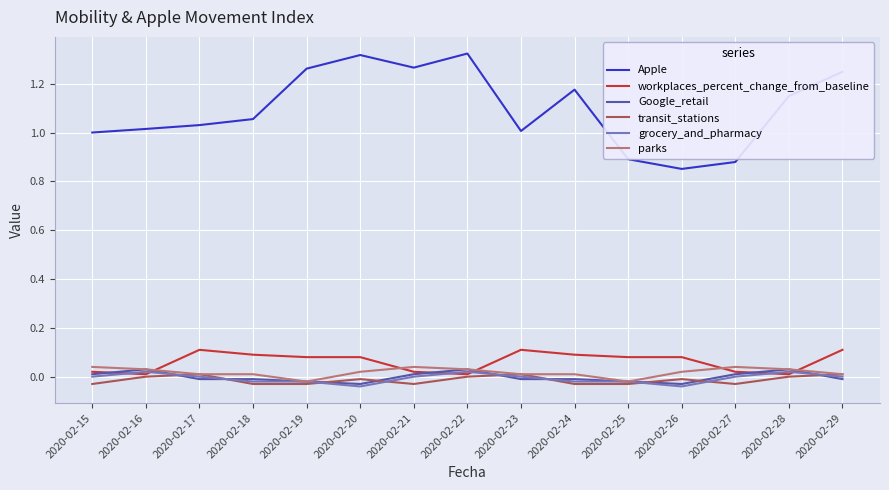

Which series has the largest range (max minus min)?

Apple